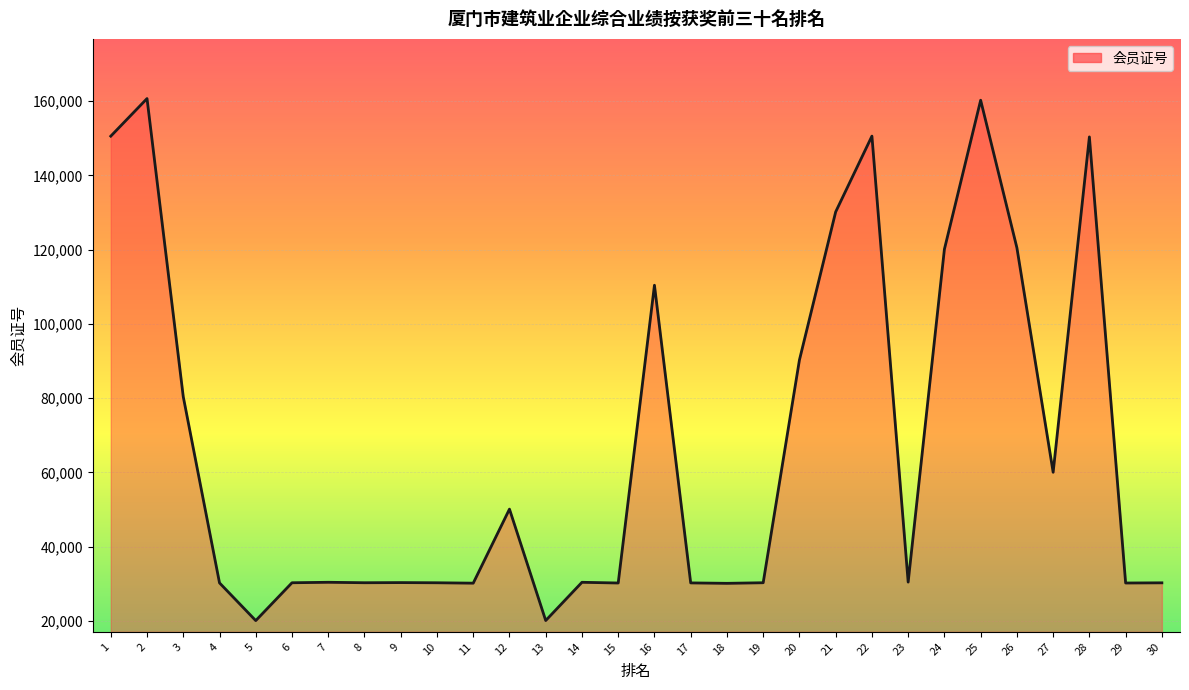

What is the maximum value shown in the chart?

160676